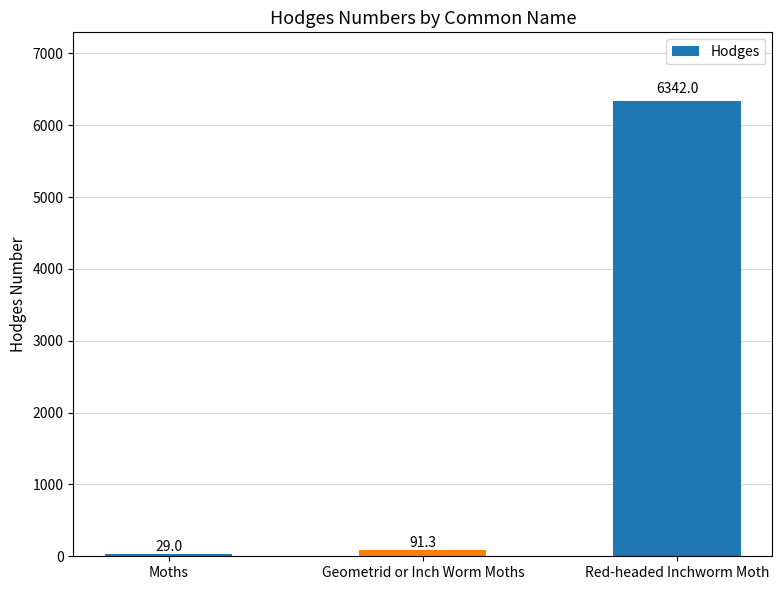

Read the value at Red-headed Inchworm Moth.

6342.0